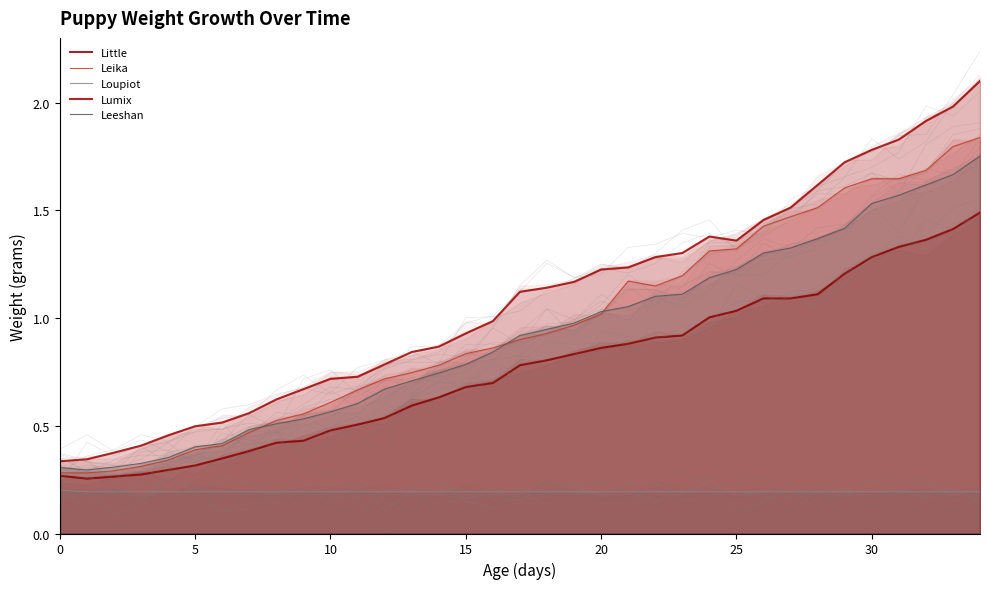

Reading left to right, what are all the values shown in this chart?

Little: 0.3	0.3	0.3	0.3	0.3	0.3	0.3	0.4	0.4	0.4	0.5	0.5	0.5	0.6	0.6	0.7	0.7	0.8	0.8	0.8	0.9	0.9	0.9	0.9	1.0	1.0	1.1	1.1	1.1	1.2	1.3	1.3	1.4	1.4	1.5
Leika: 0.3	0.3	0.3	0.3	0.3	0.4	0.4	0.5	0.5	0.6	0.6	0.7	0.7	0.7	0.8	0.8	0.9	0.9	0.9	1.0	1.0	1.2	1.1	1.2	1.3	1.3	1.4	1.5	1.5	1.6	1.6	1.6	1.7	1.8	1.8
Loupiot: 0.2	0.2	0.2	0.2	0.2	0.2	0.2	0.2	0.2	0.2	0.2	0.2	0.2	0.2	0.2	0.2	0.2	0.2	0.2	0.2	0.2	0.2	0.2	0.2	0.2	0.2	0.2	0.2	0.2	0.2	0.2	0.2	0.2	0.2	0.2
Lumix: 0.3	0.3	0.4	0.4	0.5	0.5	0.5	0.6	0.6	0.7	0.7	0.7	0.8	0.8	0.9	0.9	1.0	1.1	1.1	1.2	1.2	1.2	1.3	1.3	1.4	1.4	1.5	1.5	1.6	1.7	1.8	1.8	1.9	2.0	2.1
Leeshan: 0.3	0.3	0.3	0.3	0.4	0.4	0.4	0.5	0.5	0.5	0.6	0.6	0.7	0.7	0.7	0.8	0.8	0.9	0.9	1.0	1.0	1.1	1.1	1.1	1.2	1.2	1.3	1.3	1.4	1.4	1.5	1.6	1.6	1.7	1.8